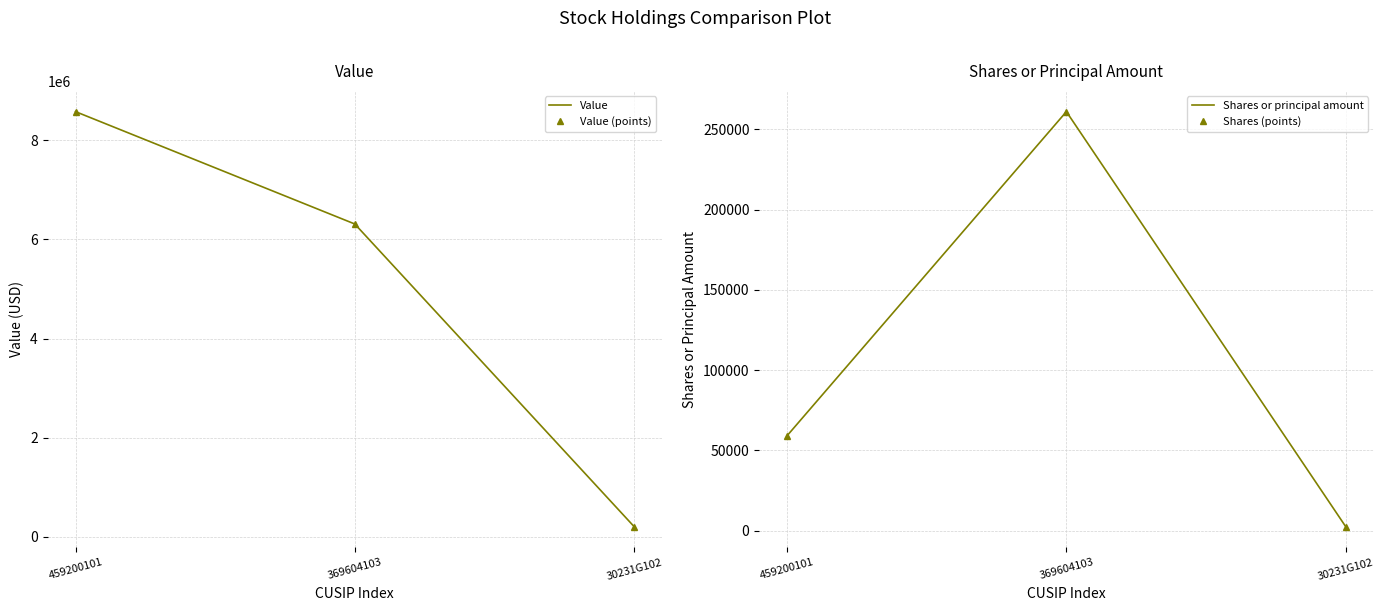

What position from the left is 459200101?

1